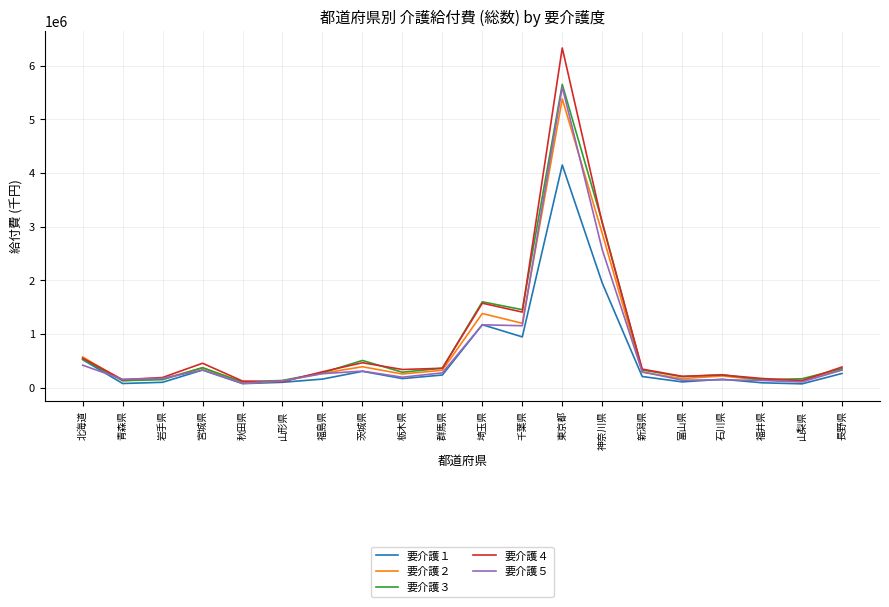

What is the difference between the 要介護２ values at 東京都 and 青森県?

5249580.7